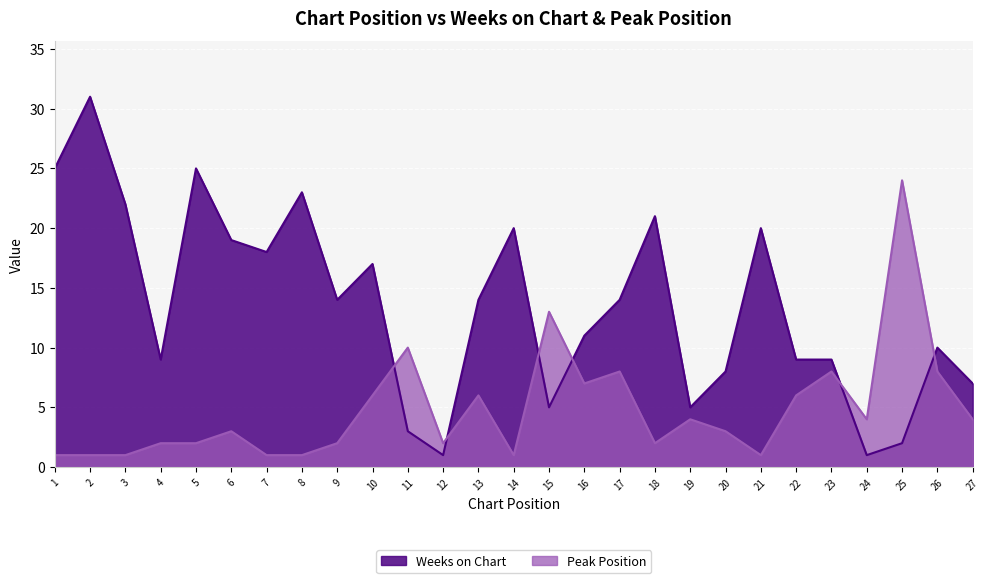

What are all the series names shown in the legend?

Weeks on Chart, Peak Position